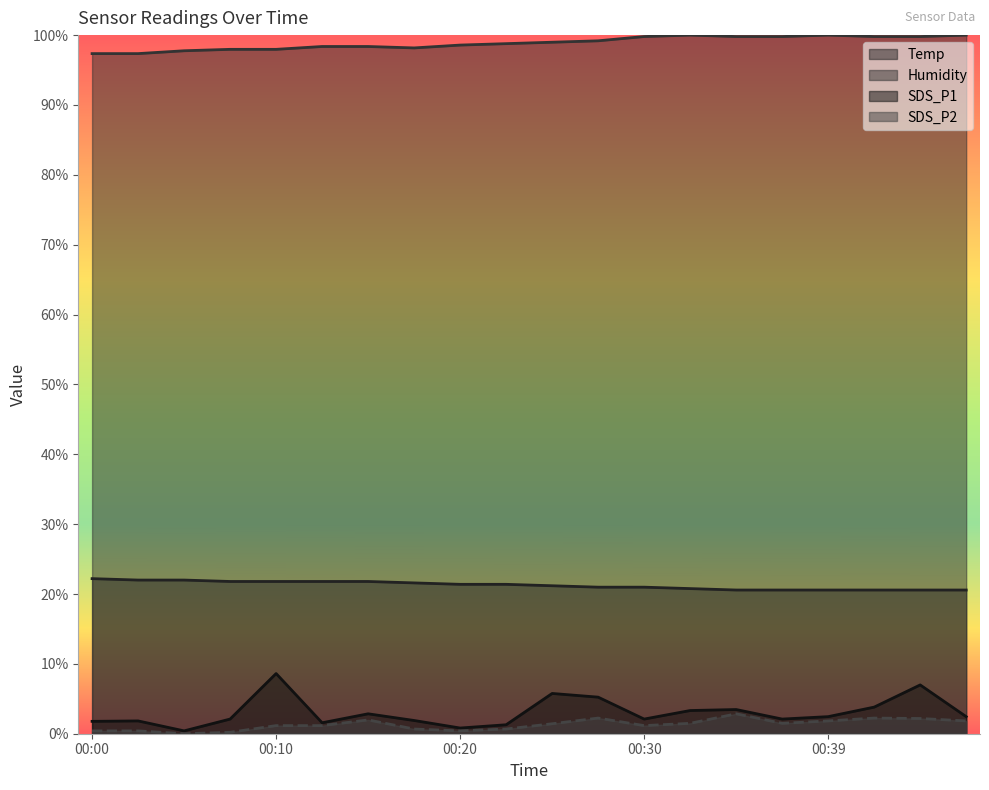

What is the average value of the SDS_P2 series?

1.3